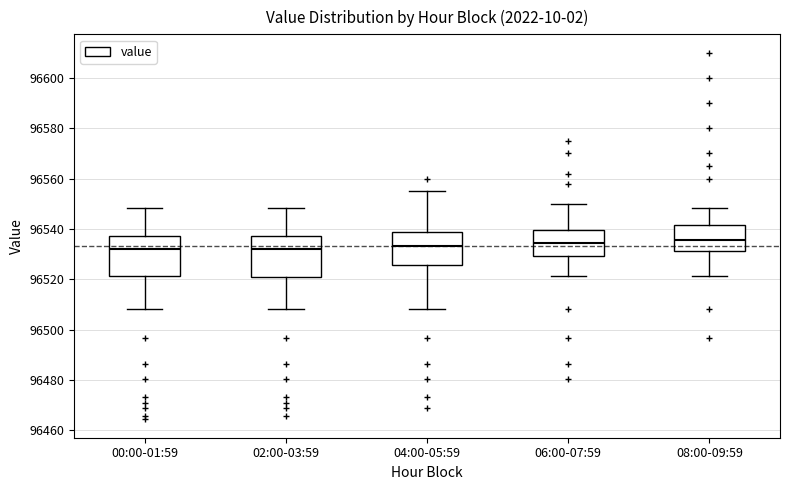

Reading left to right, transcribe this box plot: for each box, give where its median line is, the range the box spans, and where its two whiskers end, as read against the y-axis. The values are not printed on the chart, so give them approximately, as read against the axis.

00:00-01:59: median 96532, box 96522 to 96538, whiskers 96508 to 96548
02:00-03:59: median 96532, box 96522 to 96538, whiskers 96508 to 96548
04:00-05:59: median 96534, box 96526 to 96538, whiskers 96508 to 96556
06:00-07:59: median 96534, box 96530 to 96540, whiskers 96522 to 96550
08:00-09:59: median 96536, box 96532 to 96542, whiskers 96522 to 96548